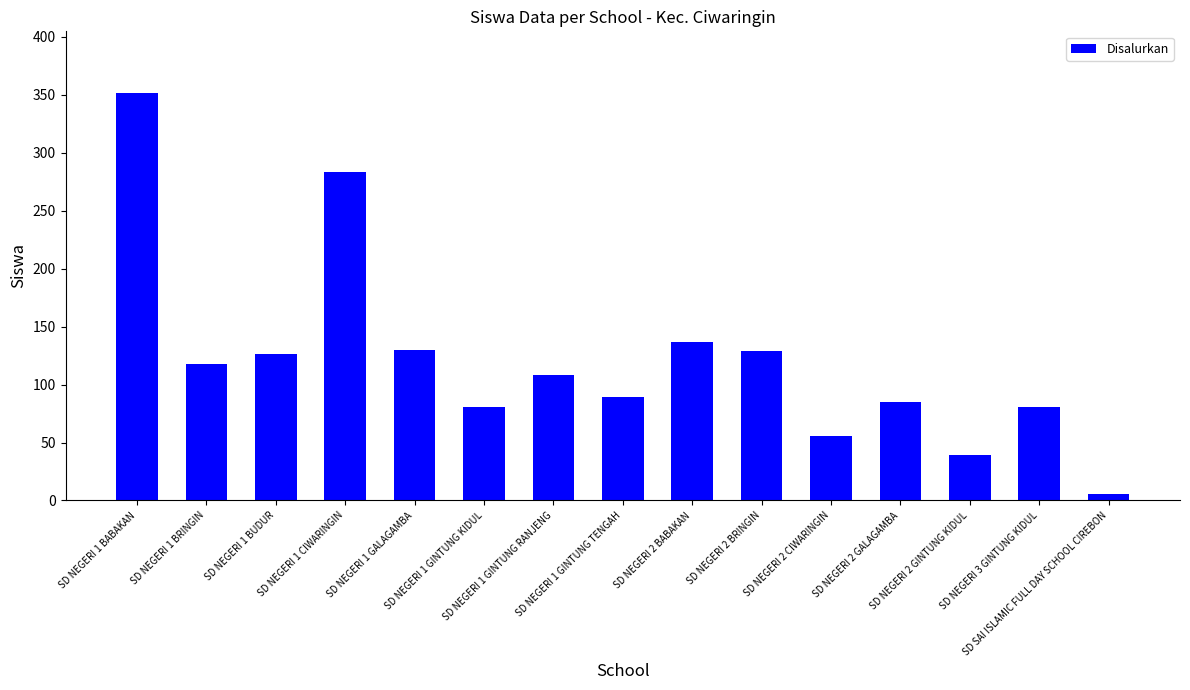

At which label is the value closest to 179?

SD NEGERI 2 BABAKAN